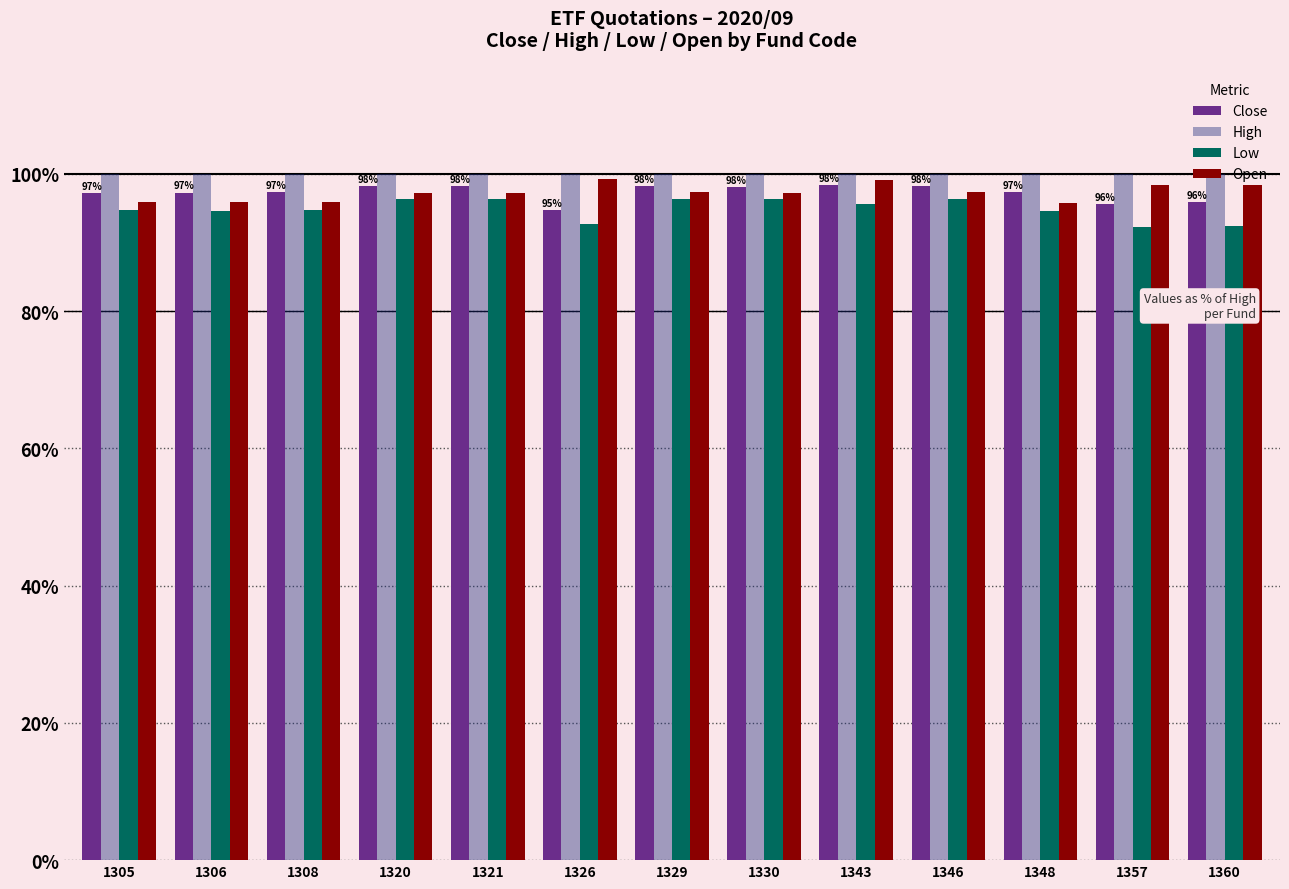

The Open series shows 95.9 at 1306. True or false?

True